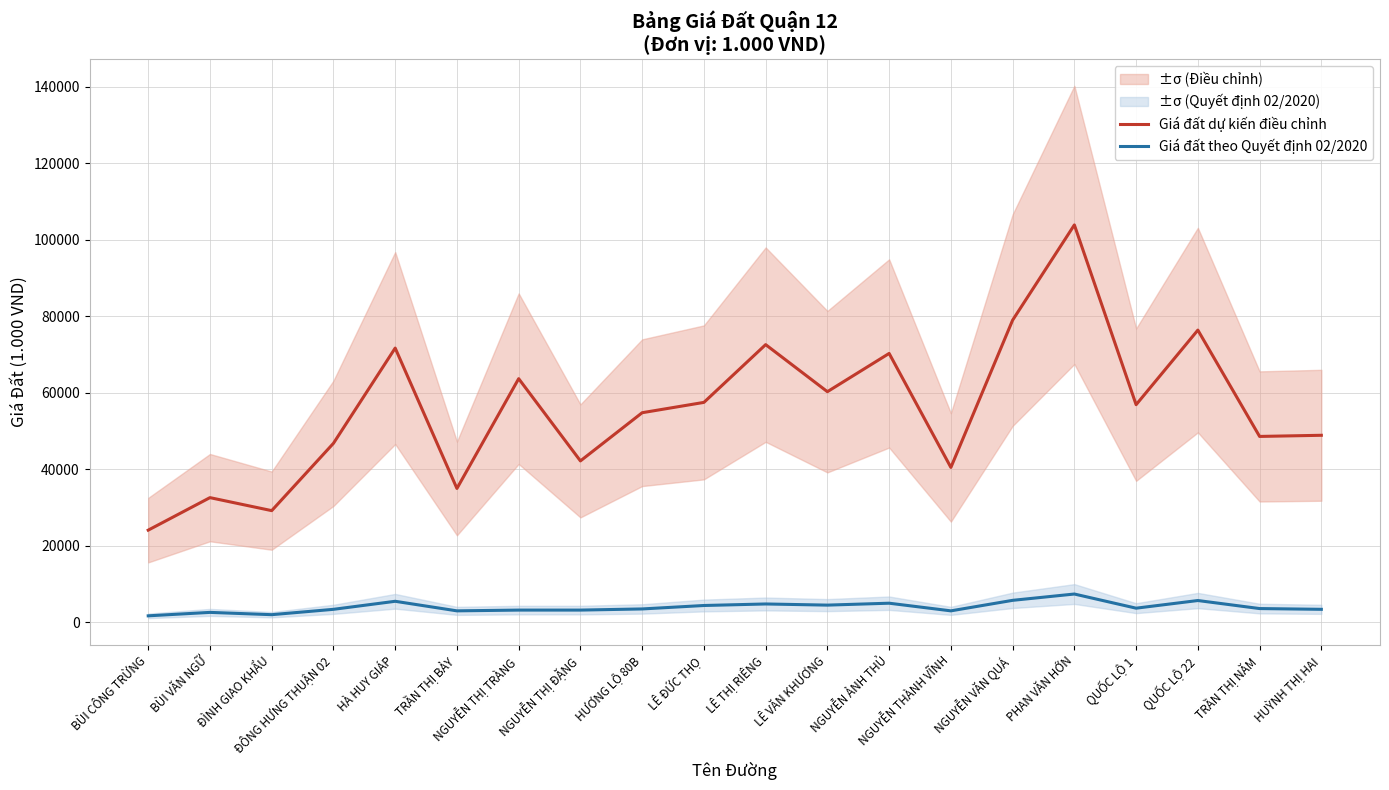

At which label does Giá đất theo Quyết định 02/2020 first exceed 3600?

HÀ HUY GIÁP